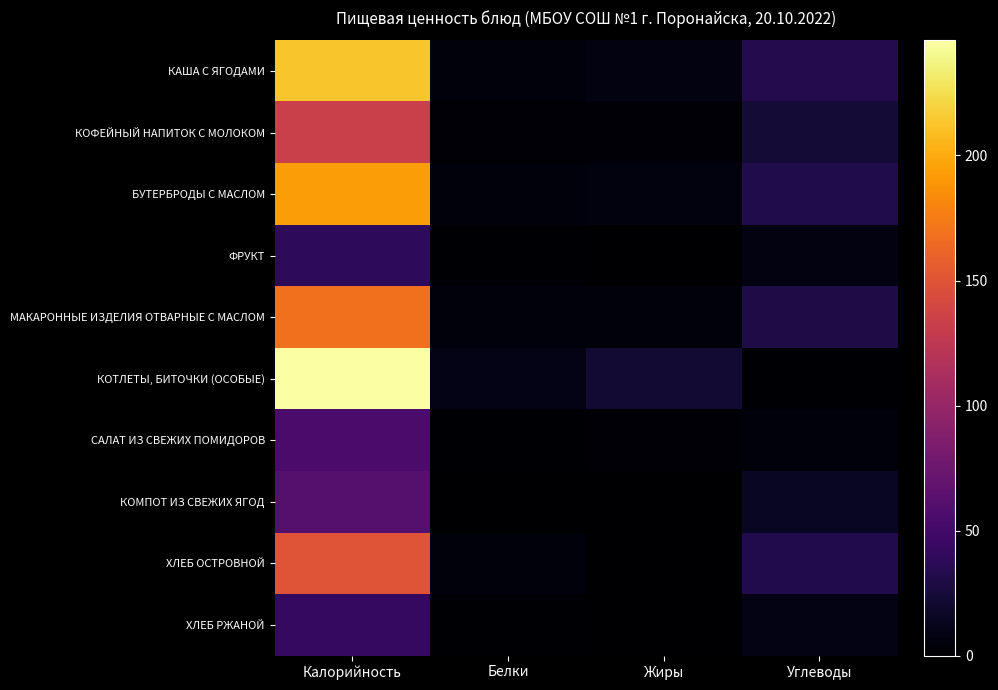

Which series has the largest total across all categories?

КОТЛЕТЫ, БИТОЧКИ (ОСОБЫЕ)